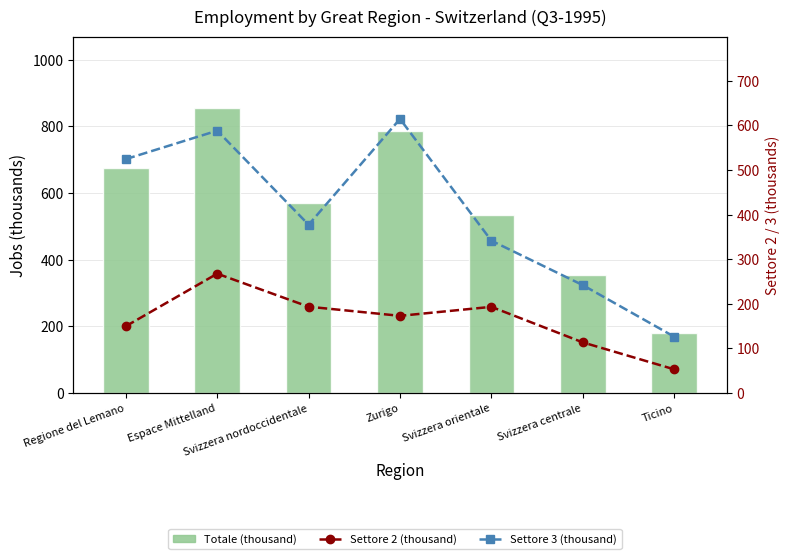

What is the difference between the Totale (thousand) values at Svizzera orientale and Svizzera nordoccidentale?

36.1